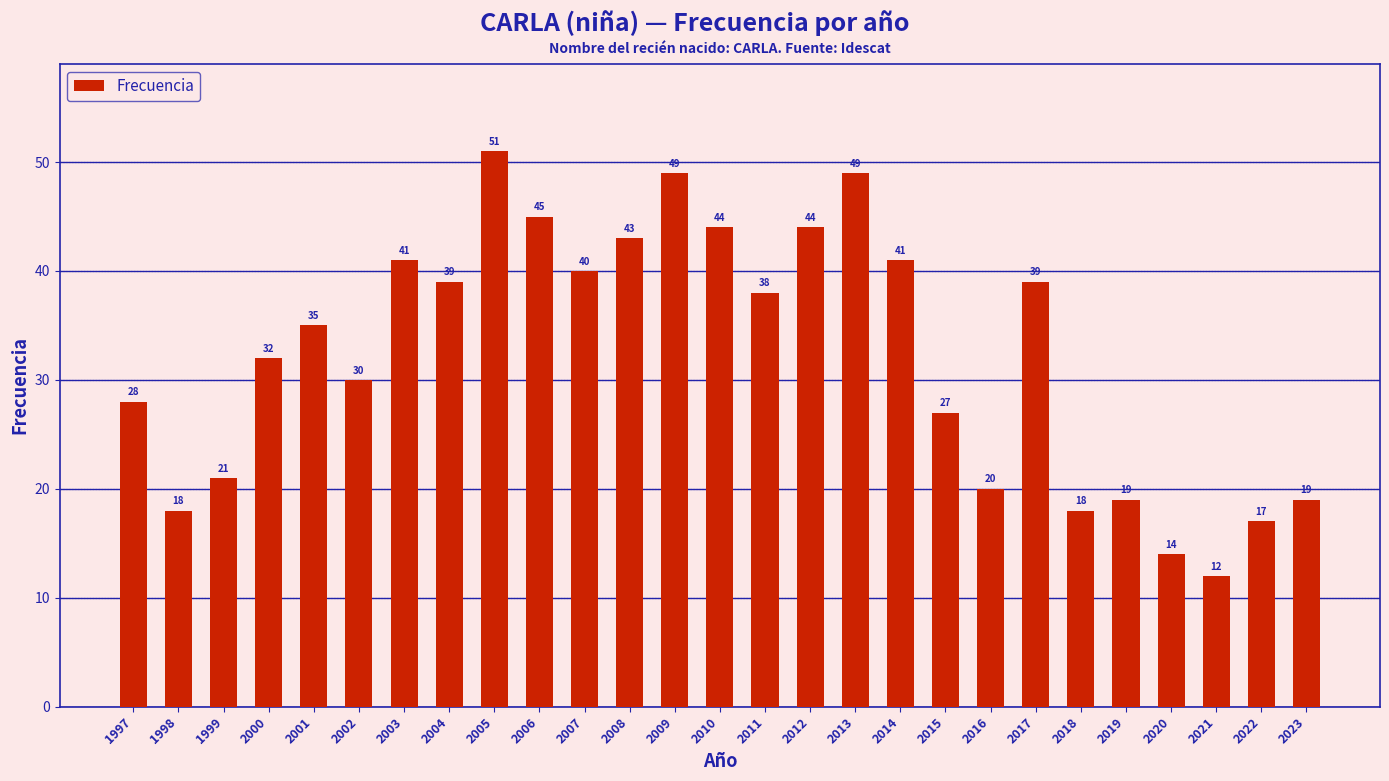

What is the greatest value displayed?

51